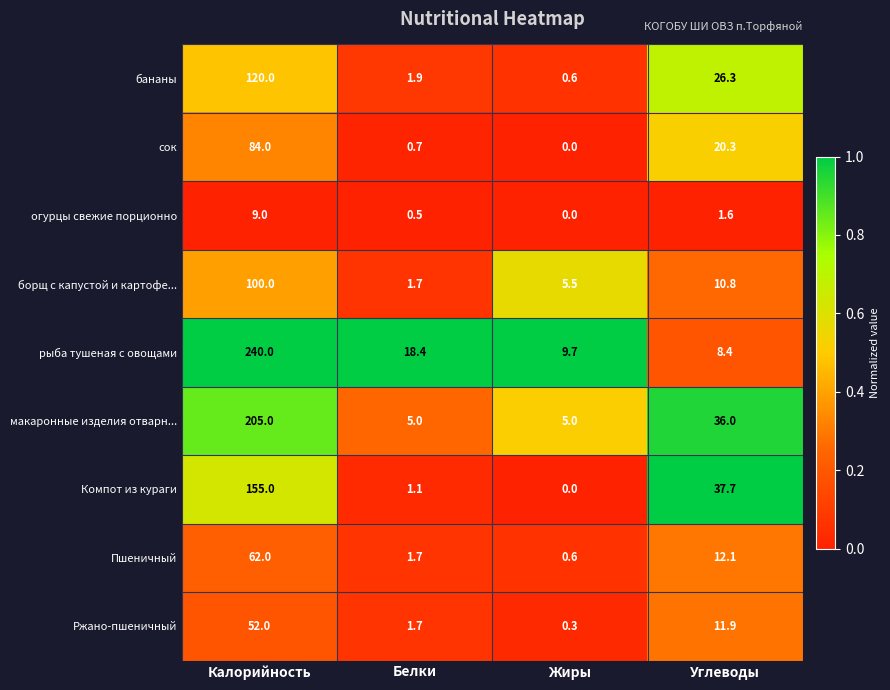

What is the difference between the maximum and second lowest values in the Пшеничный series?

60.3